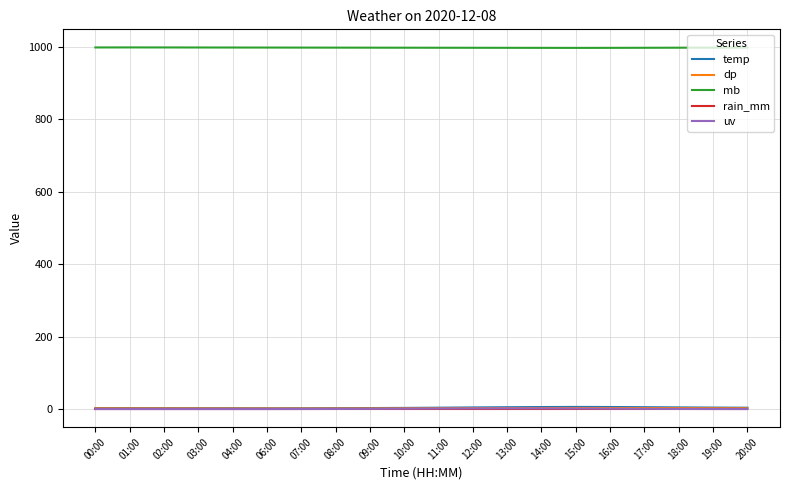

What is the total value across all series at 09:00?

1002.9